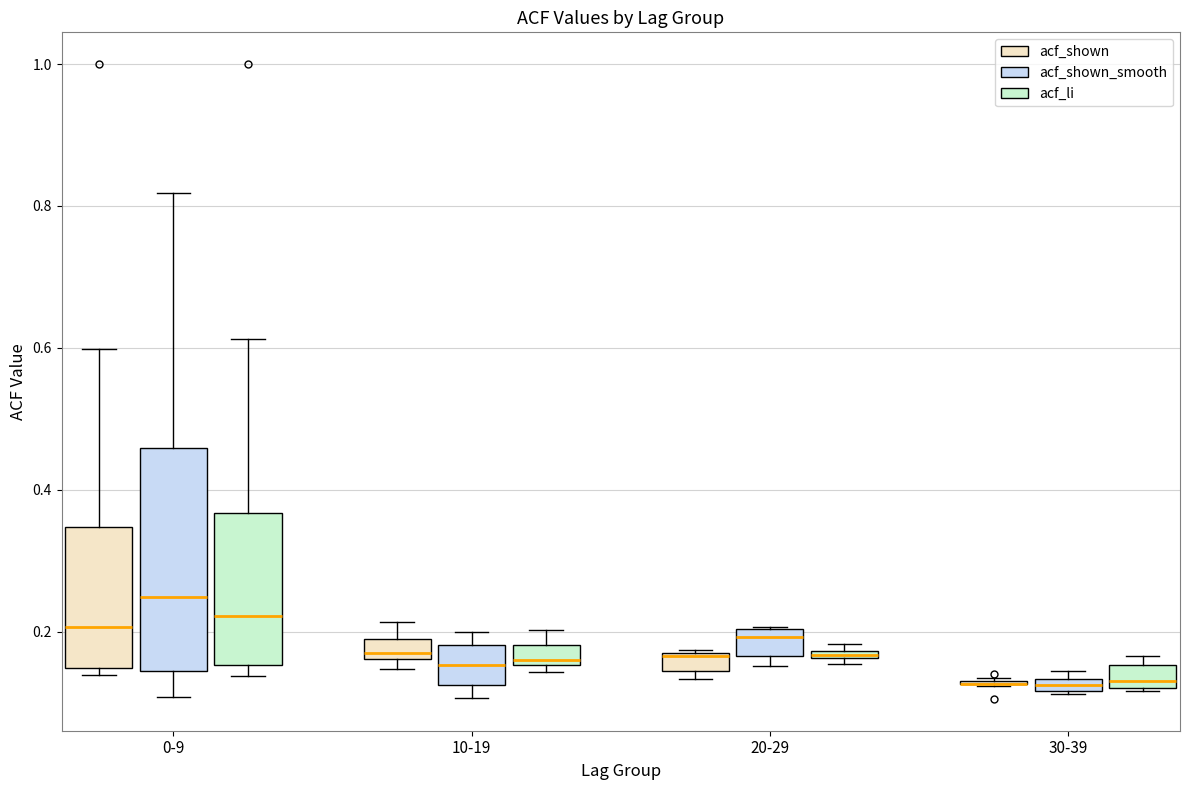

Which box is the tallest, from its lower edge to its upper edge?

0-9 (acf_shown_smooth)